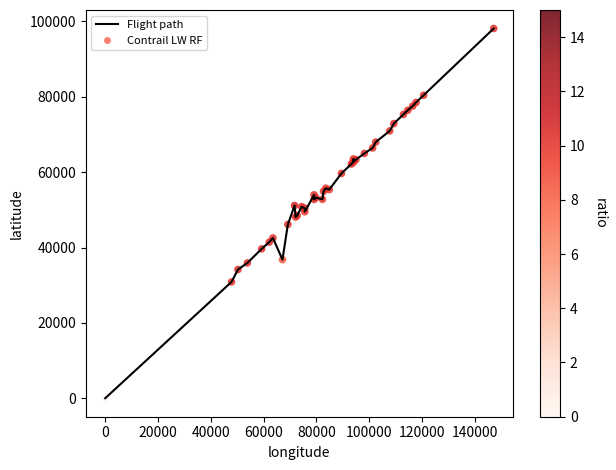

What is the maximum value shown in the chart?

98141.9